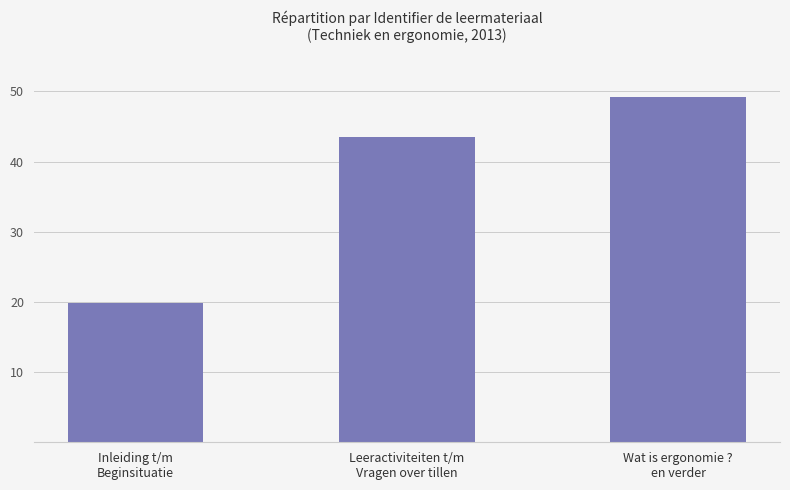

What is the value of the 2nd bar from the left?

43.5